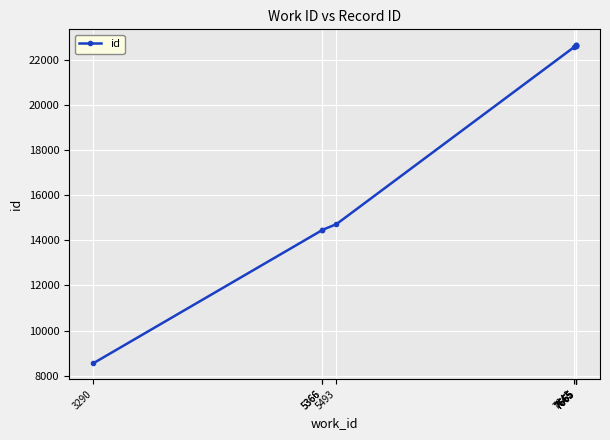

Rank the categories by value from lowest to highest.

3290, 5366, 5366, 5493, 7648, 7665, 7665, 7665, 7665, 7665